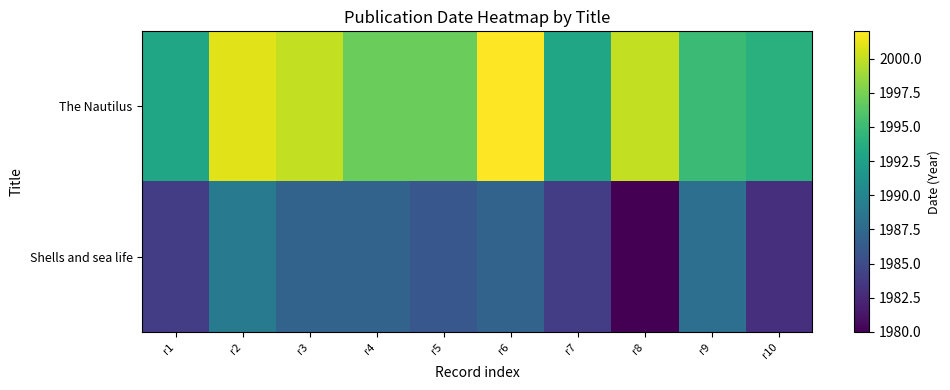

Reading left to right, list all the values displayed in this chart.

The Nautilus: r1=1993	r2=2001	r3=2000	r4=1997	r5=1997	r6=2002	r7=1993	r8=2000	r9=1995	r10=1994
Shells and sea life: r1=1984	r2=1989	r3=1987	r4=1987	r5=1986	r6=1987	r7=1984	r8=1980	r9=1988	r10=1983